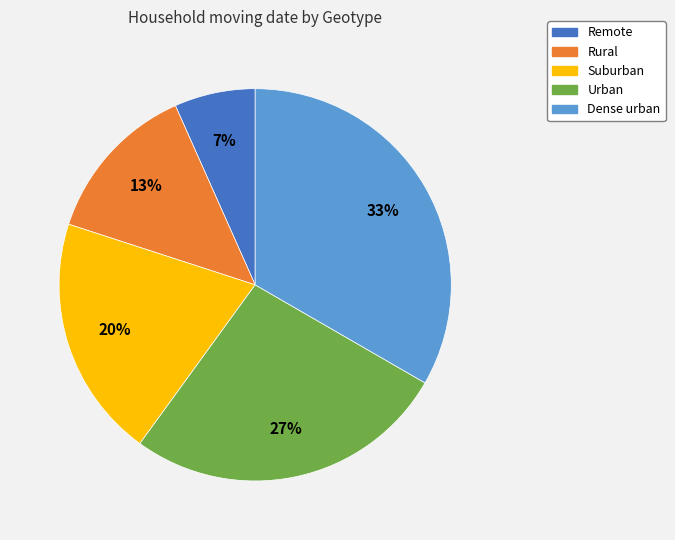

Which slice is the smallest?

Remote